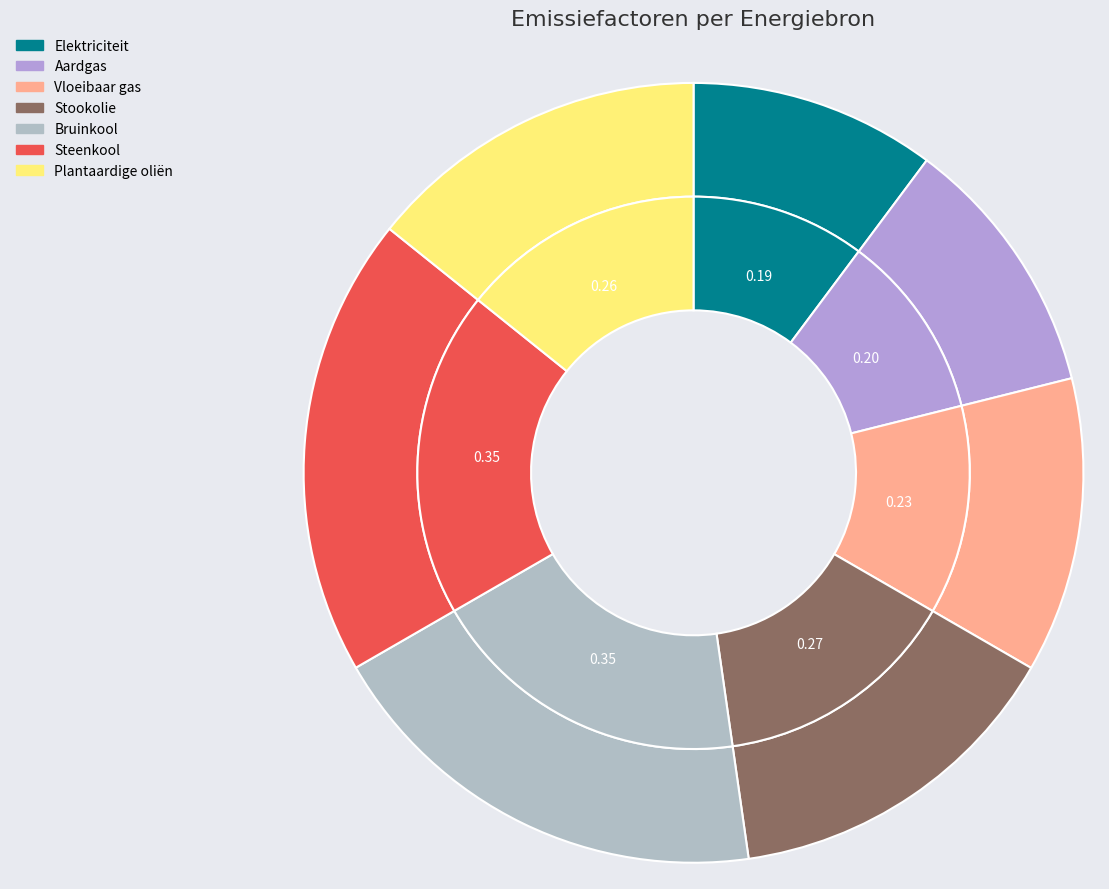

Which slice is the smallest?

Elektriciteit